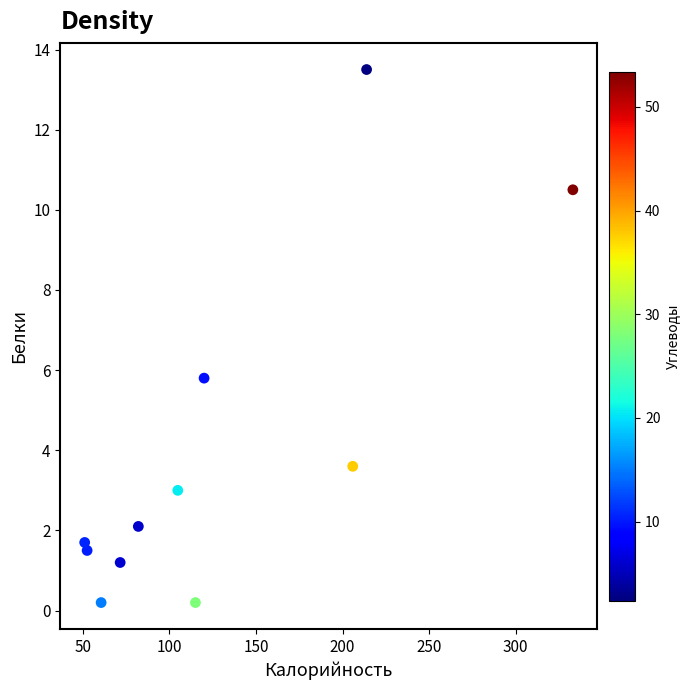

What is the average X value?

128.2